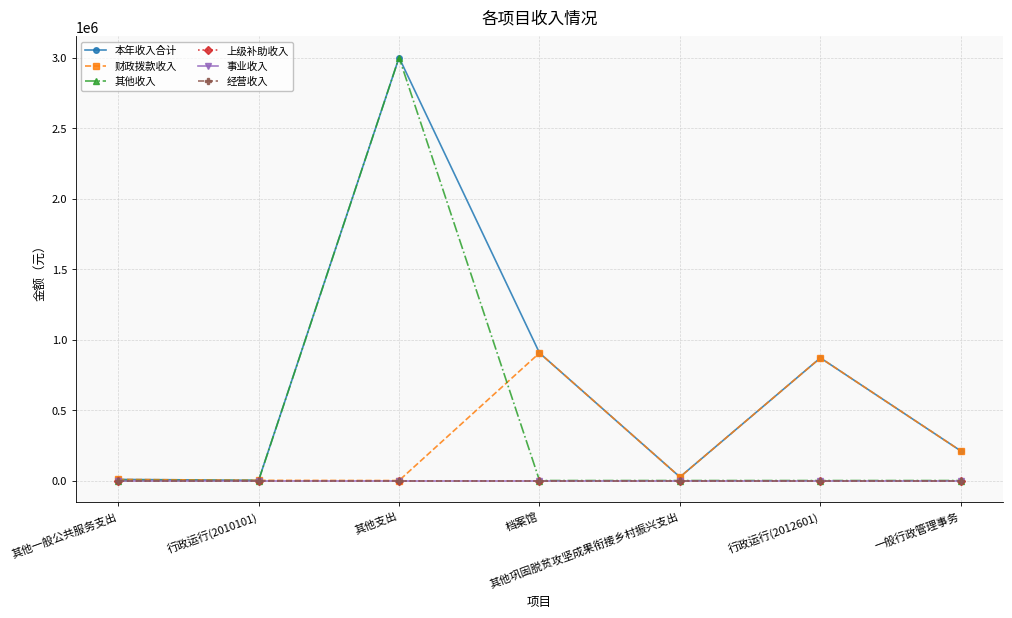

The 其他收入 series shows 0.0 at 行政运行(2010101). True or false?

True